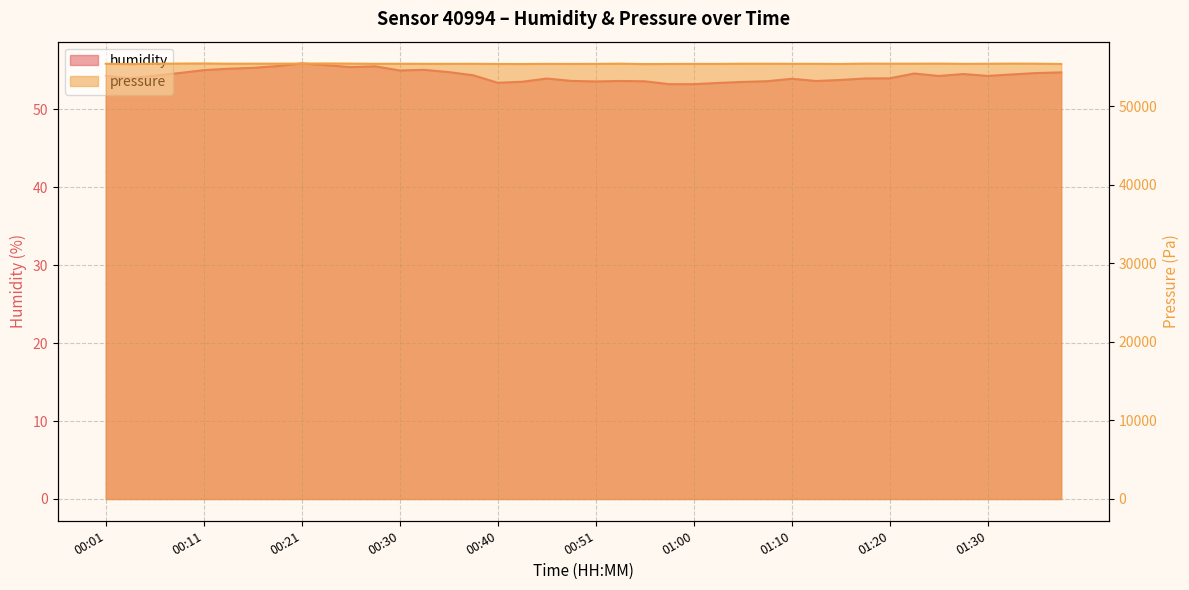

Count the number of categories in the chart.

40